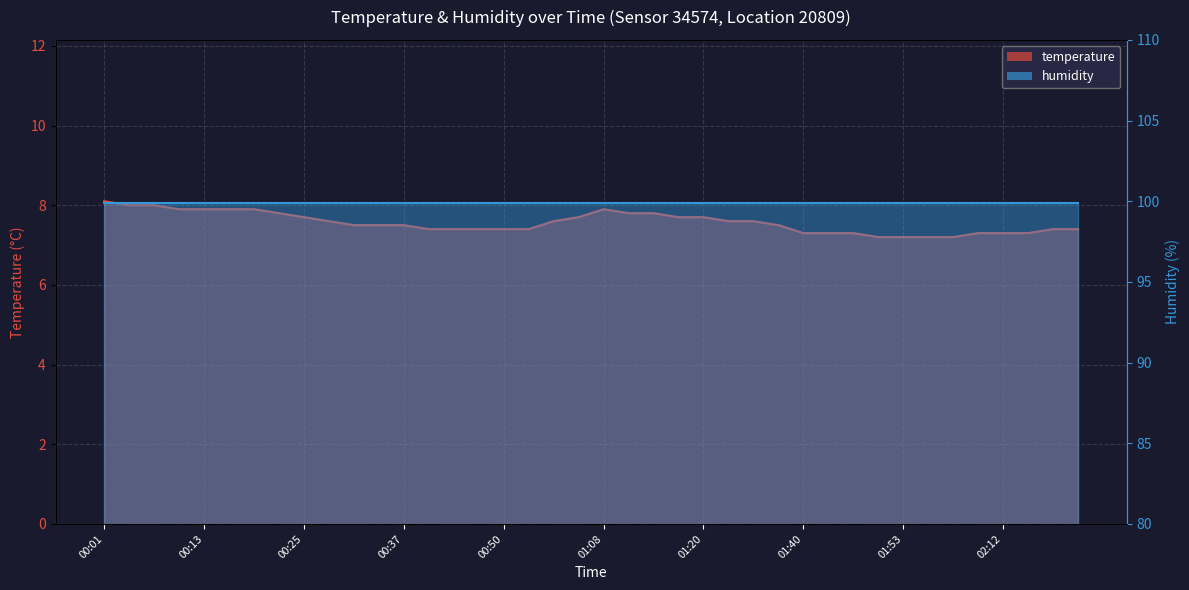

What is the value of the 4th point from the left?

7.9